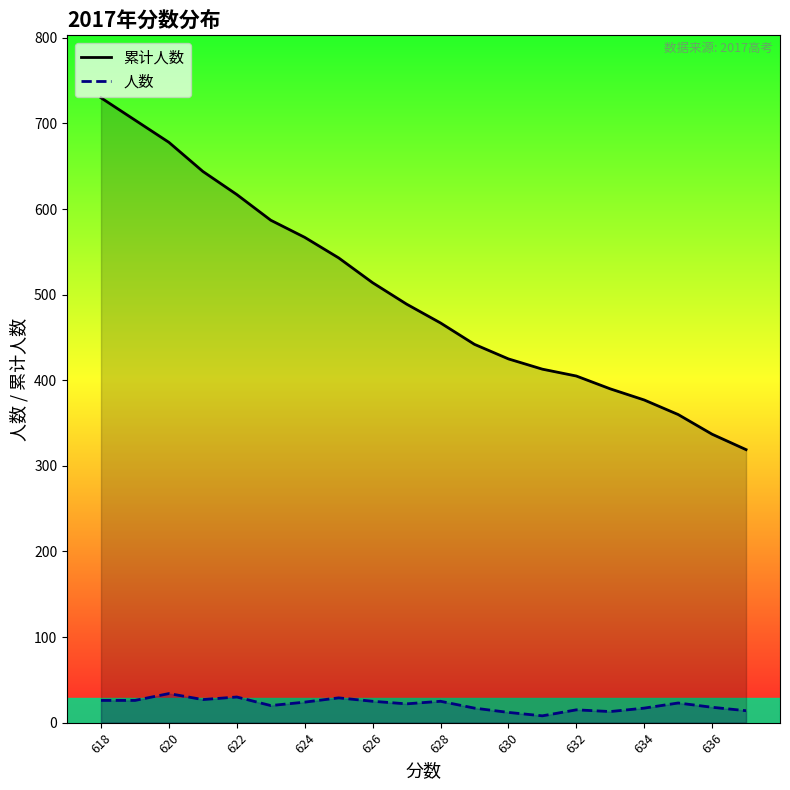

Rank the series by their maximum value, from highest to lowest.

累计人数, 人数